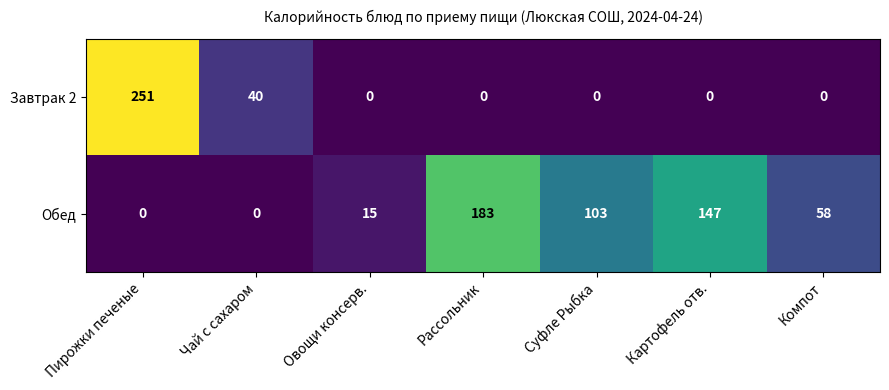

Which label corresponds to the largest value in the chart?

Пирожки печеные